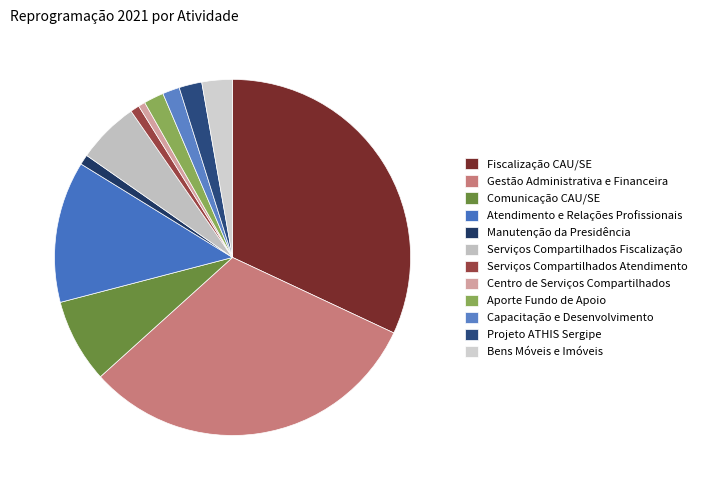

True or false: Comunicação CAU/SE accounts for 8% of the total.

True